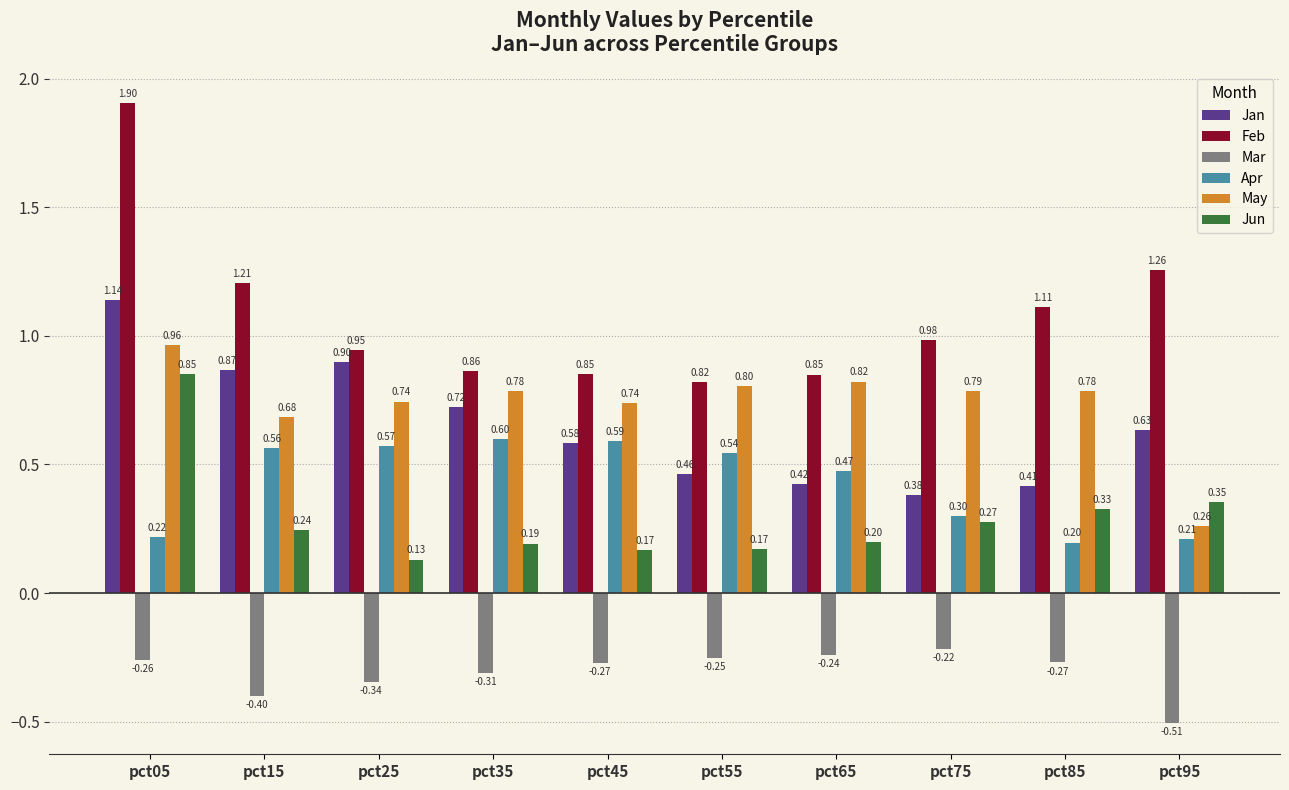

Which series has the widest spread of values?

Feb